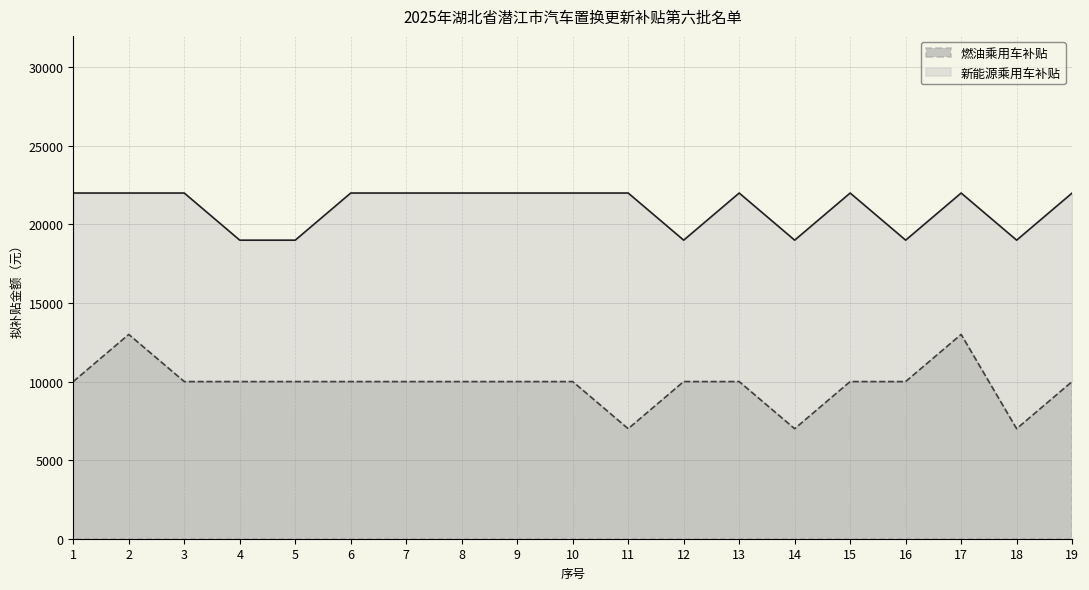

What is the sum of the values at 7 and 14?

17000